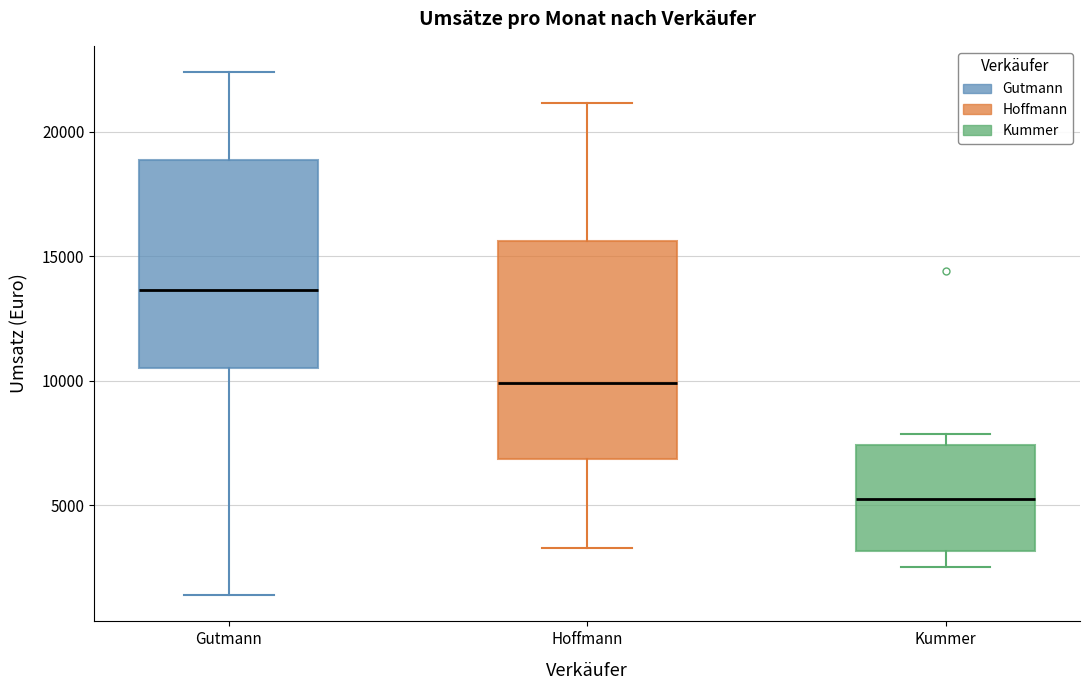

Where does the lower whisker of the box for Kummer end on the y-axis? The values are not printed on the chart, so give them approximately, as read against the axis.

2500